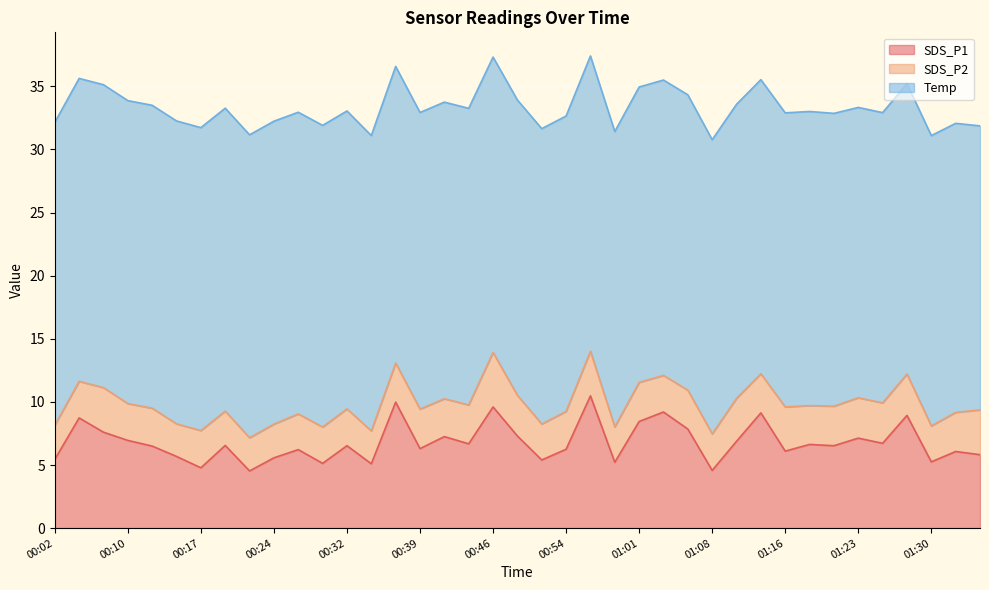

What is the label of the 8th point from the right?

01:18